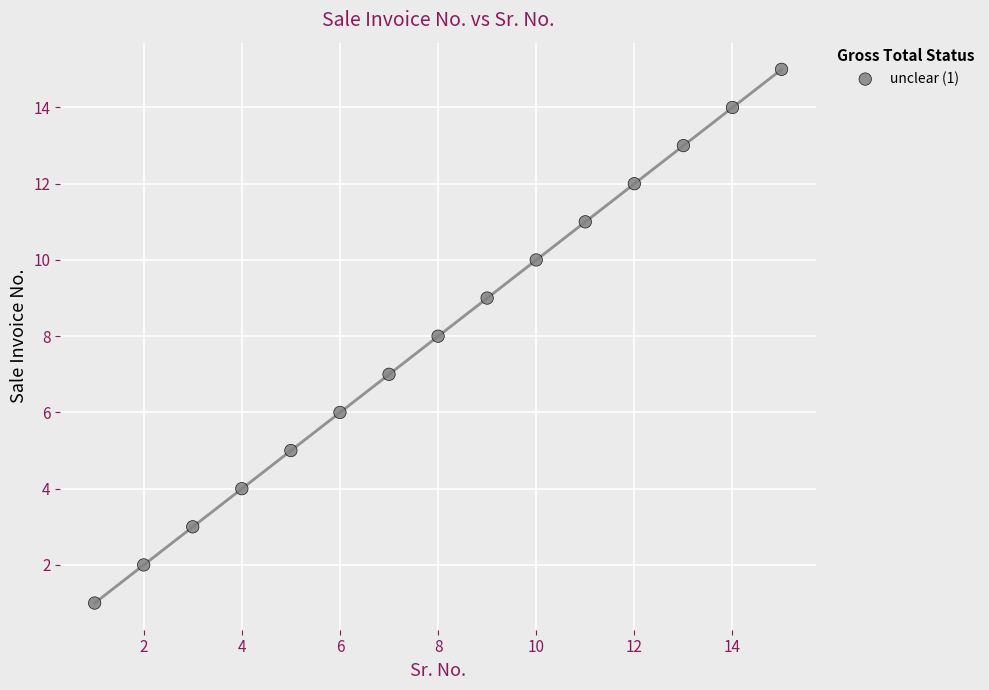

What is the range of X values (max minus min)?

14